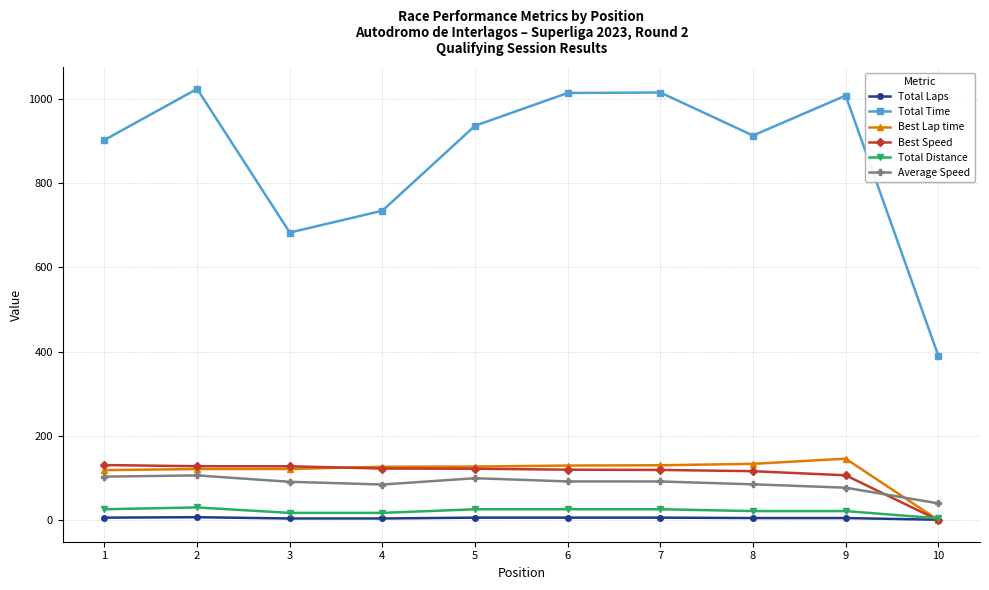

Is it true that Best Speed equals 122.5 at 4?

True